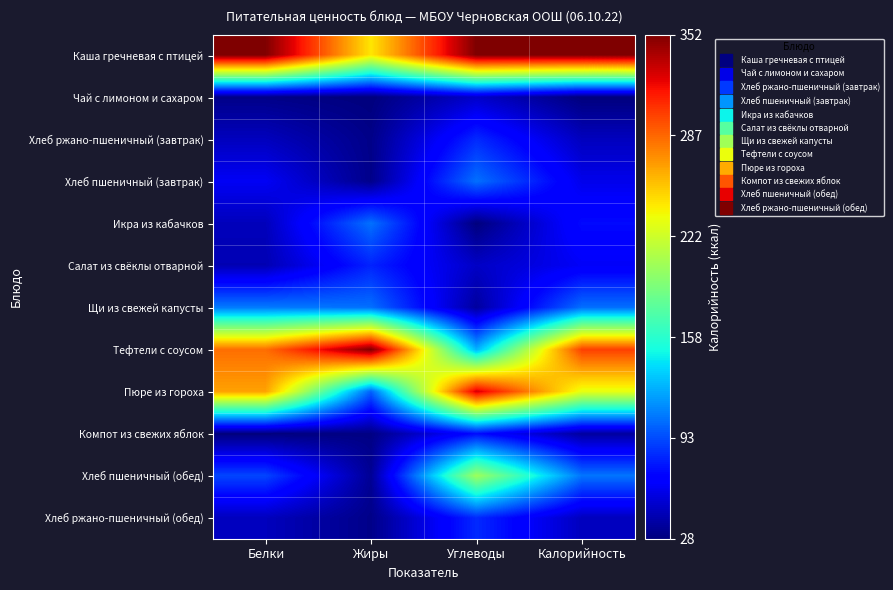

Between Белки and Калорийность, which is larger?

Белки